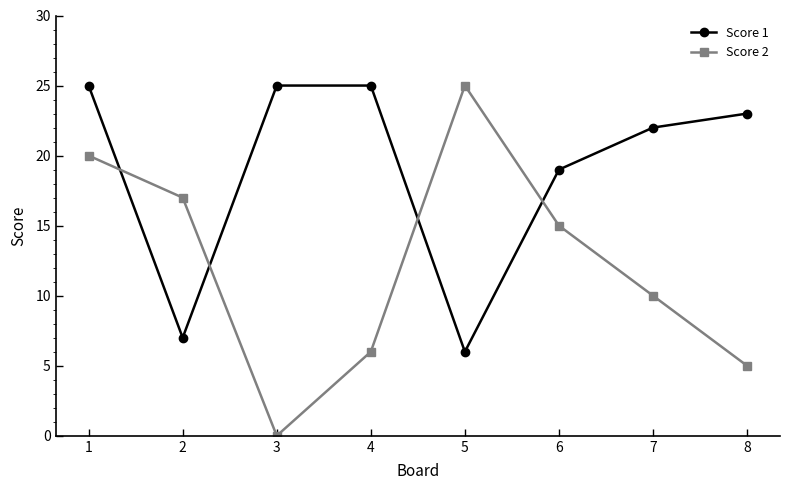

Is the value of Score 1 at 7 greater than the value of Score 2 at 7?

Yes